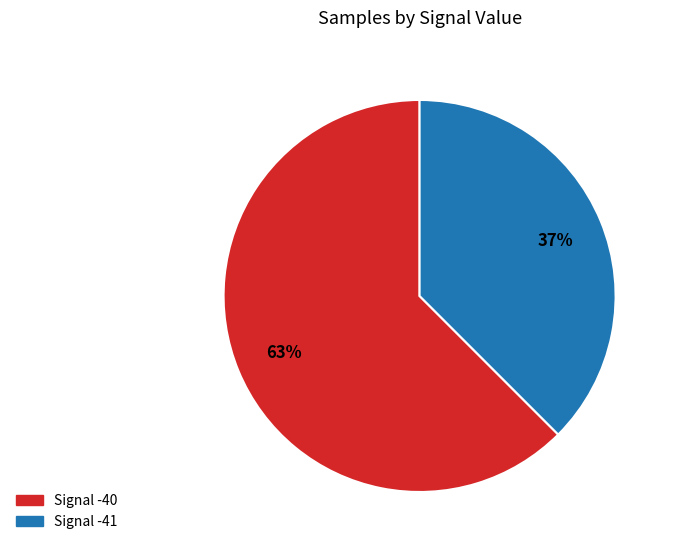

To the nearest percent, what is the average slice percentage?

50%